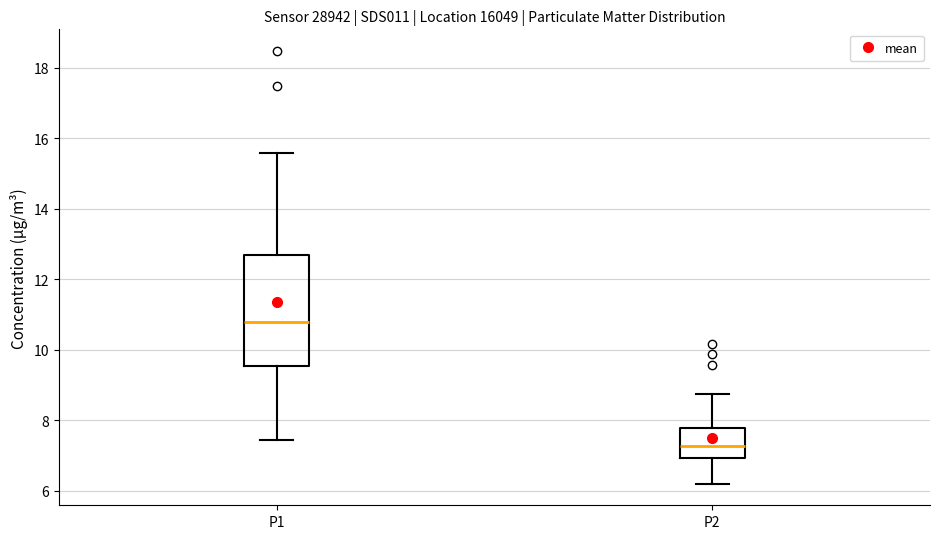

Reading left to right, read every box against the y-axis: the position of its median line, the range the box covers, and the ends of its whiskers. The values are not printed on the chart, so give them approximately, as read against the axis.

P1: median 10.8, box 9.6 to 12.6, whiskers 7.4 to 15.6
P2: median 7.2, box 7.0 to 7.8, whiskers 6.2 to 8.8